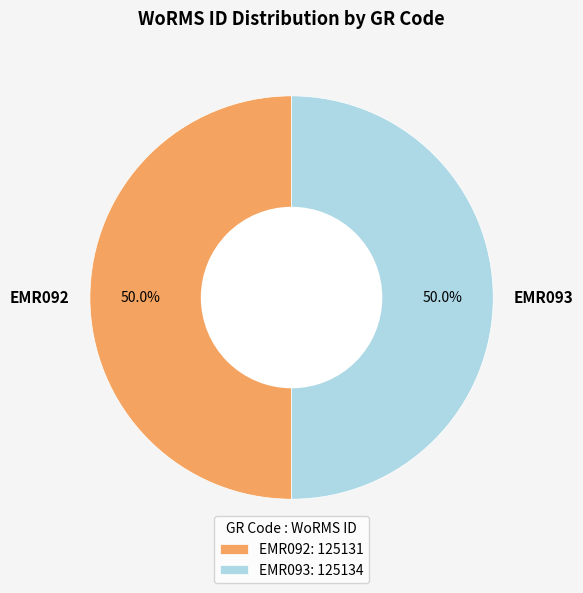

What is the ratio of the value at EMR092 to the value at EMR093?

1.0